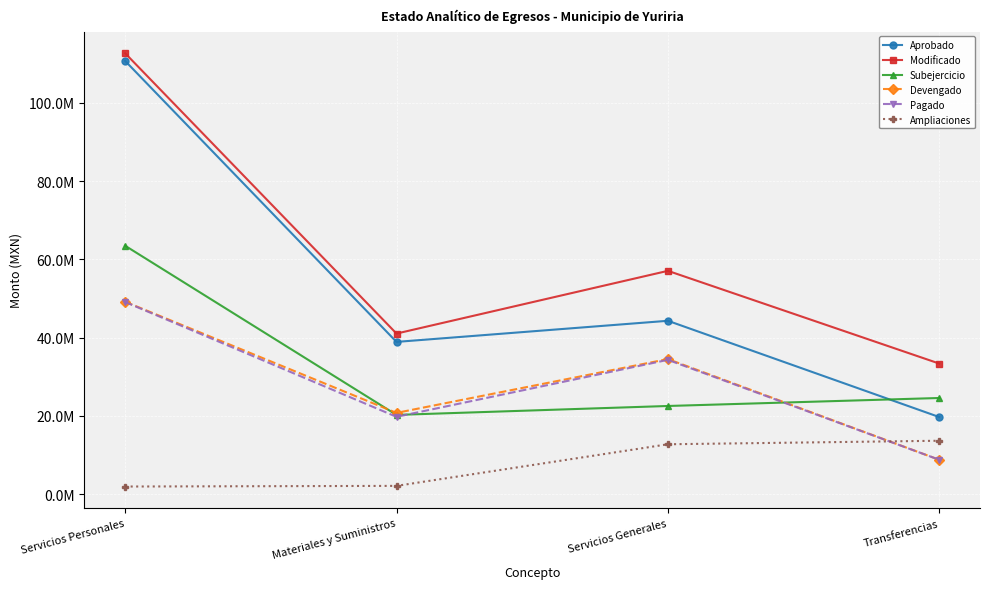

Is this an area chart (filled region under the line)?

No